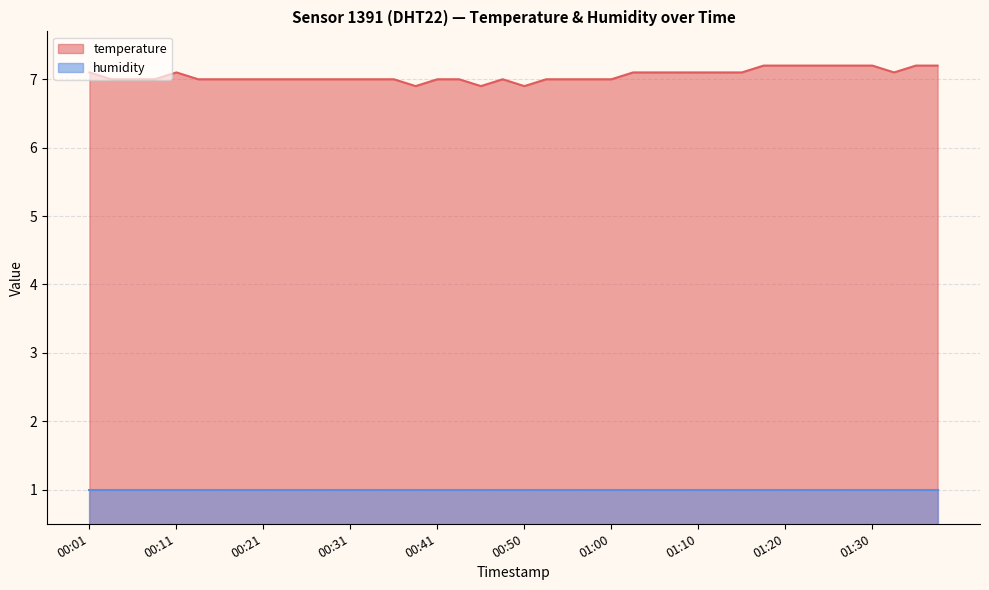

True or false: the data shows 7.2 at 01:22.

True